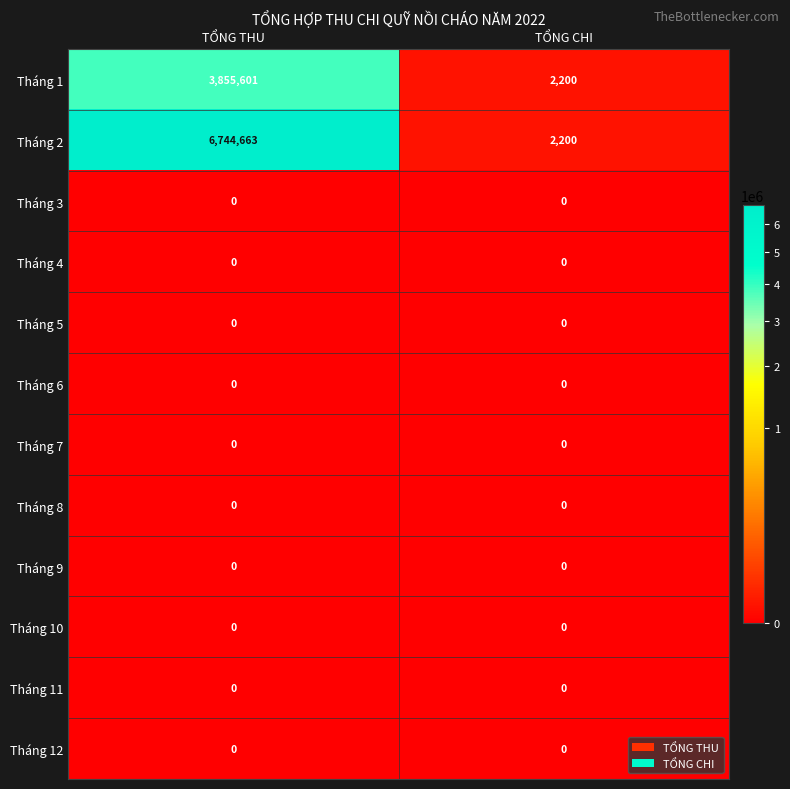

The Tháng 11 series shows 0 at TỔNG CHI. True or false?

True